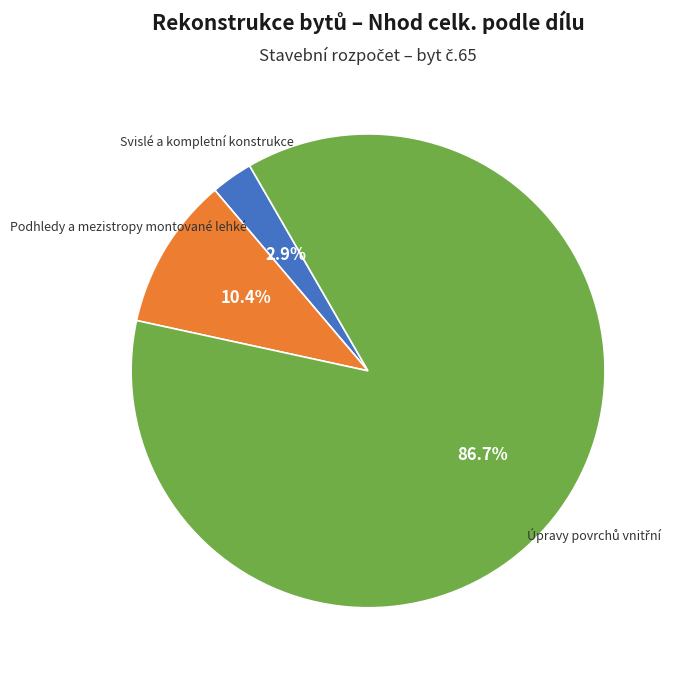

To the nearest percent, what is the average slice percentage?

33%